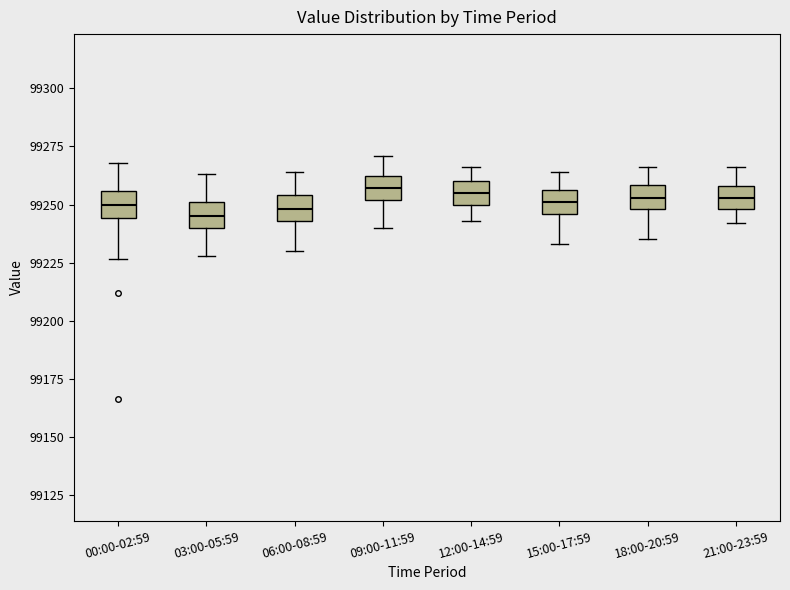

Reading left to right, read every box against the y-axis: the position of its median line, the range the box covers, and the ends of its whiskers. The values are not printed on the chart, so give them approximately, as read against the axis.

00:00-02:59: median 99250, box 99245 to 99255, whiskers 99225 to 99270
03:00-05:59: median 99245, box 99240 to 99250, whiskers 99230 to 99265
06:00-08:59: median 99250, box 99245 to 99255, whiskers 99230 to 99265
09:00-11:59: median 99255, box 99250 to 99260, whiskers 99240 to 99270
12:00-14:59: median 99255, box 99250 to 99260, whiskers 99245 to 99265
15:00-17:59: median 99250, box 99245 to 99255, whiskers 99235 to 99265
18:00-20:59: median 99255, box 99250 to 99260, whiskers 99235 to 99265
21:00-23:59: median 99255, box 99250 to 99260, whiskers 99240 to 99265